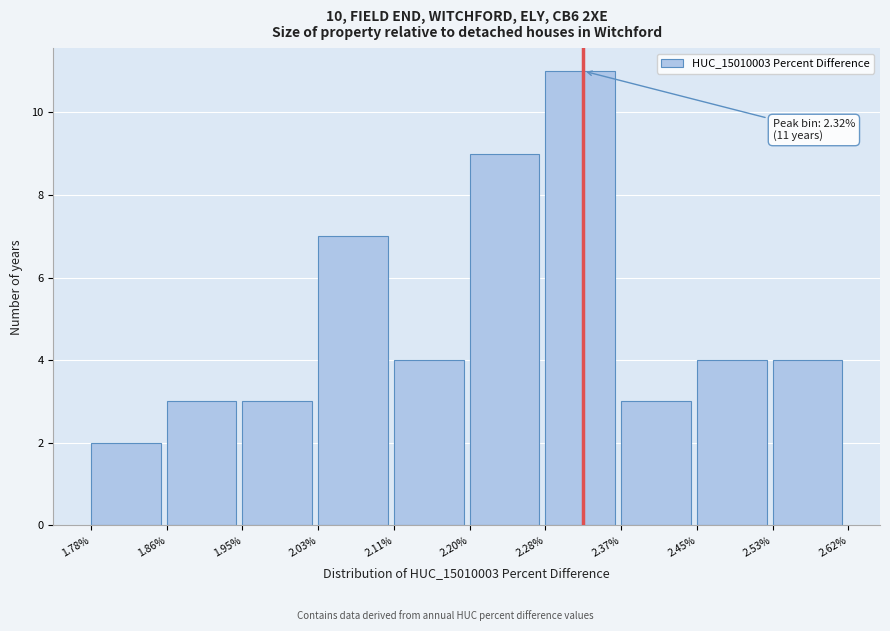

Reading left to right, list all the values displayed in this chart.

1.78%=2	1.86%=3	1.95%=3	2.03%=7	2.11%=4	2.20%=9	2.28%=11	2.37%=3	2.45%=4	2.53%=4